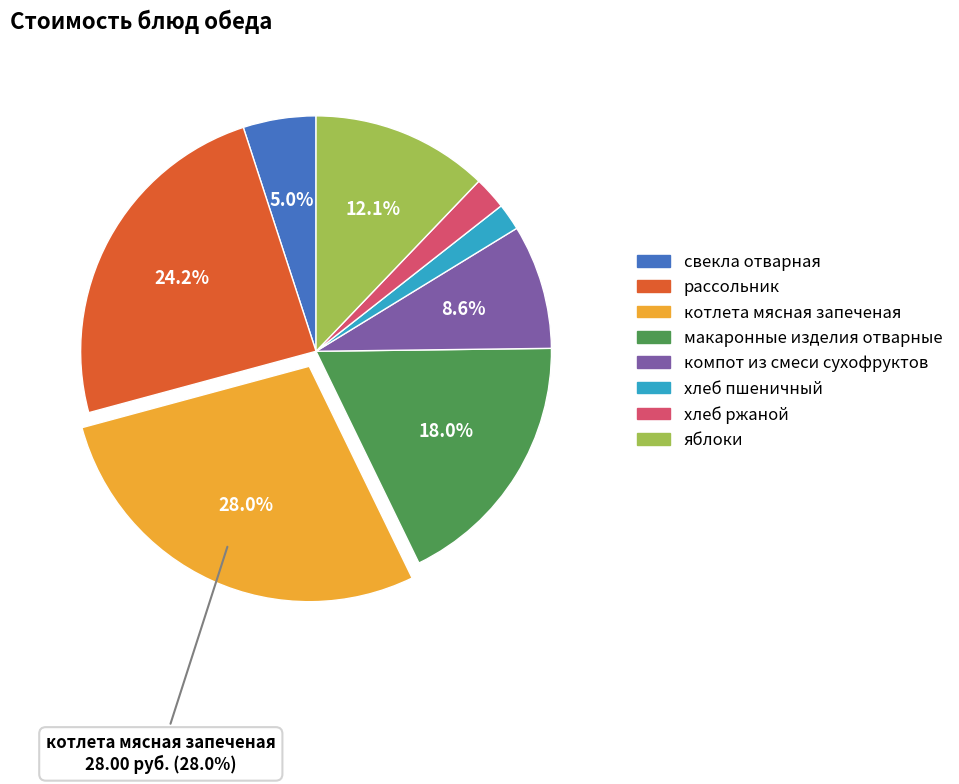

Which category has the biggest portion of the pie?

котлета мясная запеченая